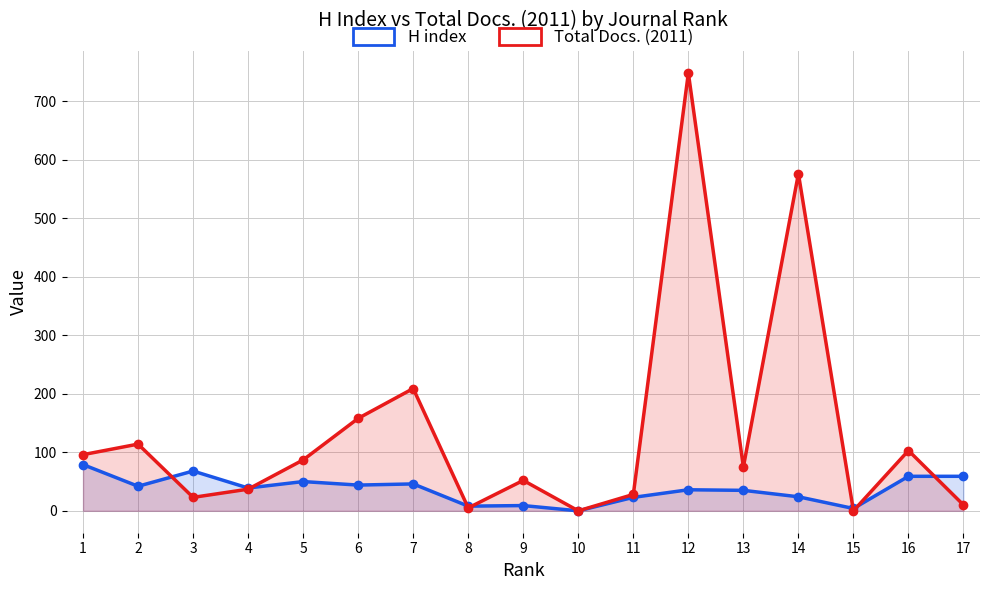

How many categories are shown in the chart?

17